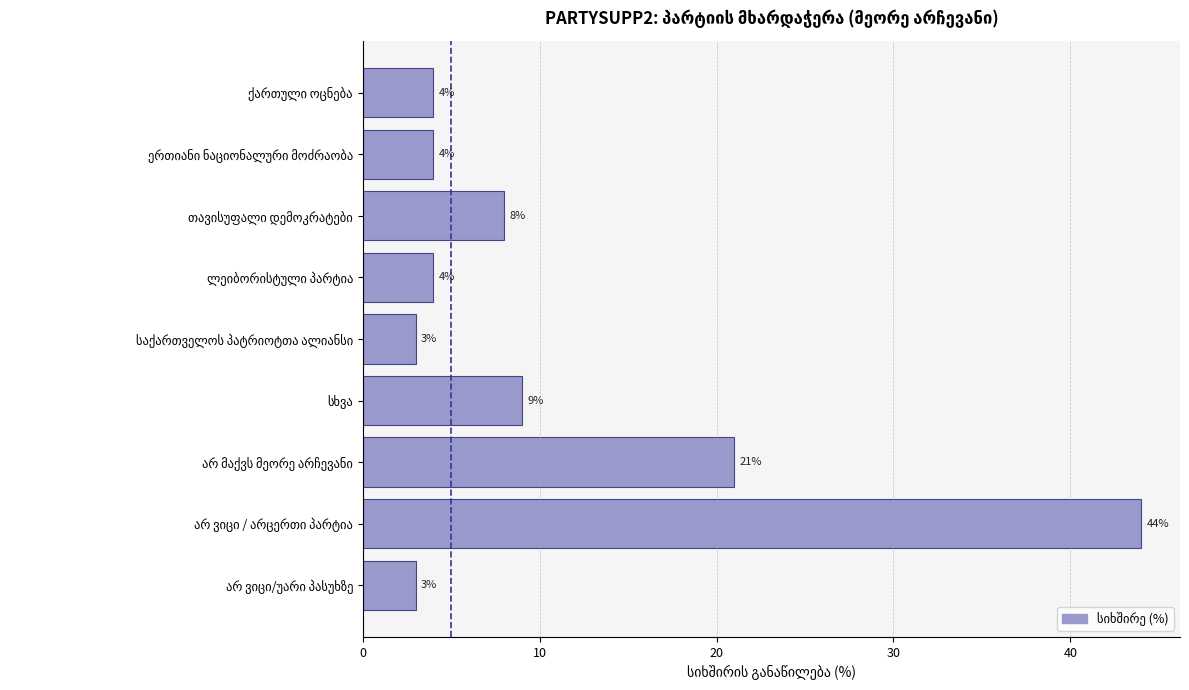

What is the difference between the maximum and second lowest values?

41